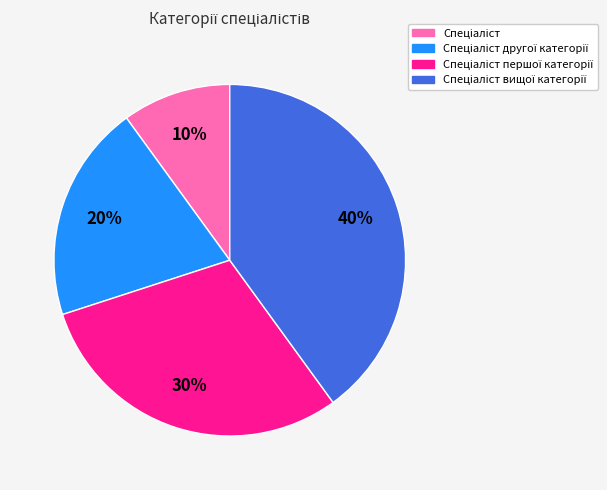

To the nearest percent, what is the difference between the largest and smallest slice percentages?

30%